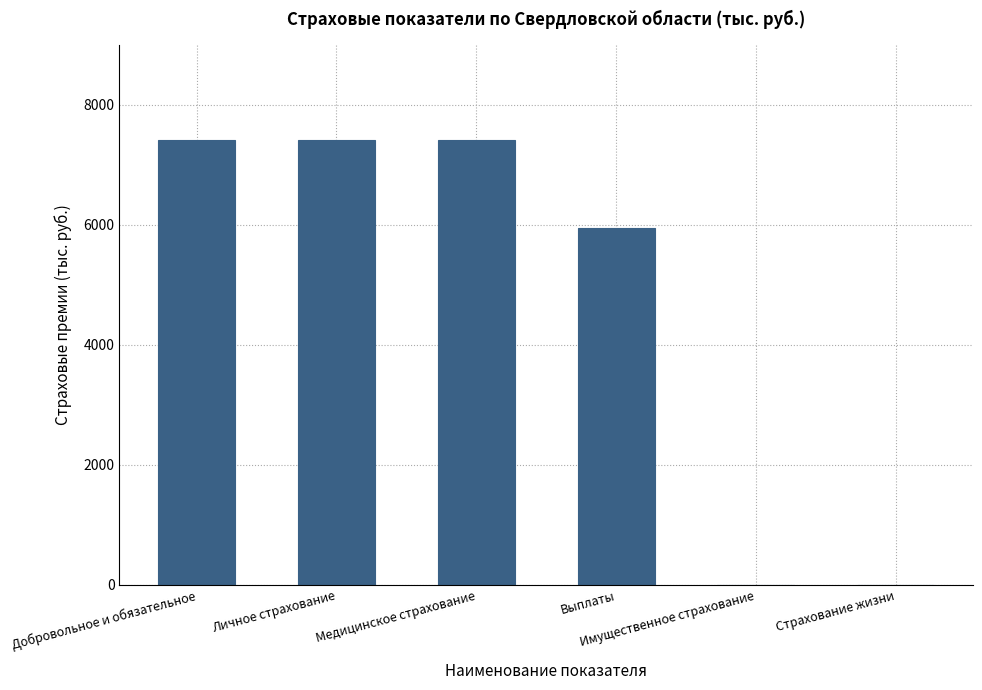

Is it true that the value at Добровольное и обязательное is 7410.6?

True